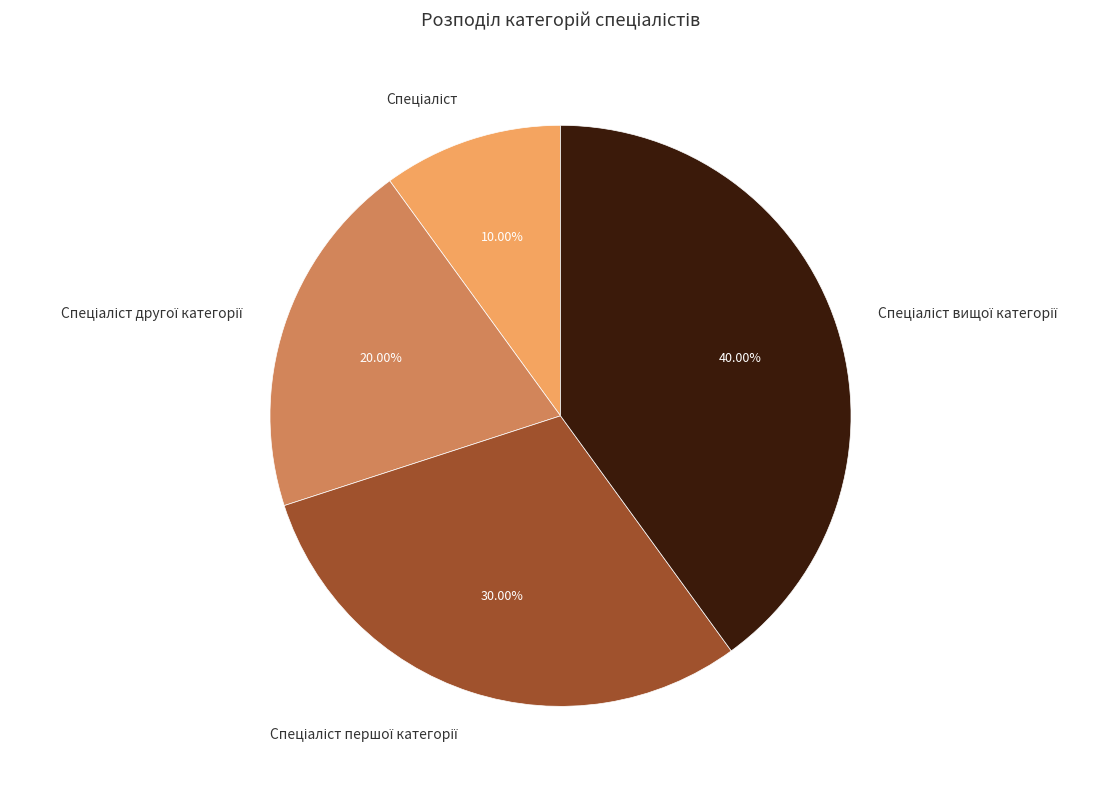

Is there any slice that represents more than half of the pie?

No